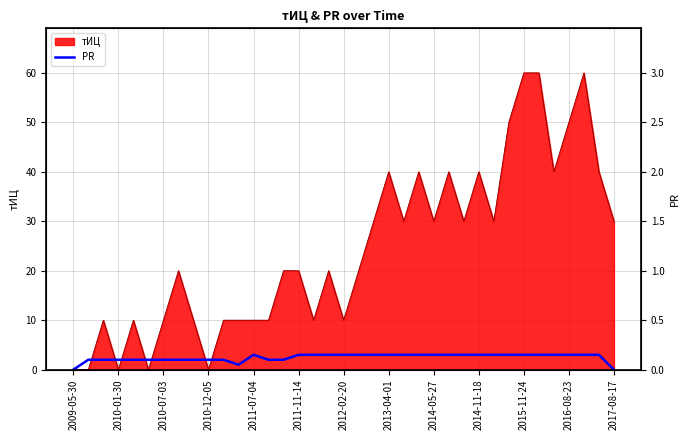

How many lines are shown in the chart?

1